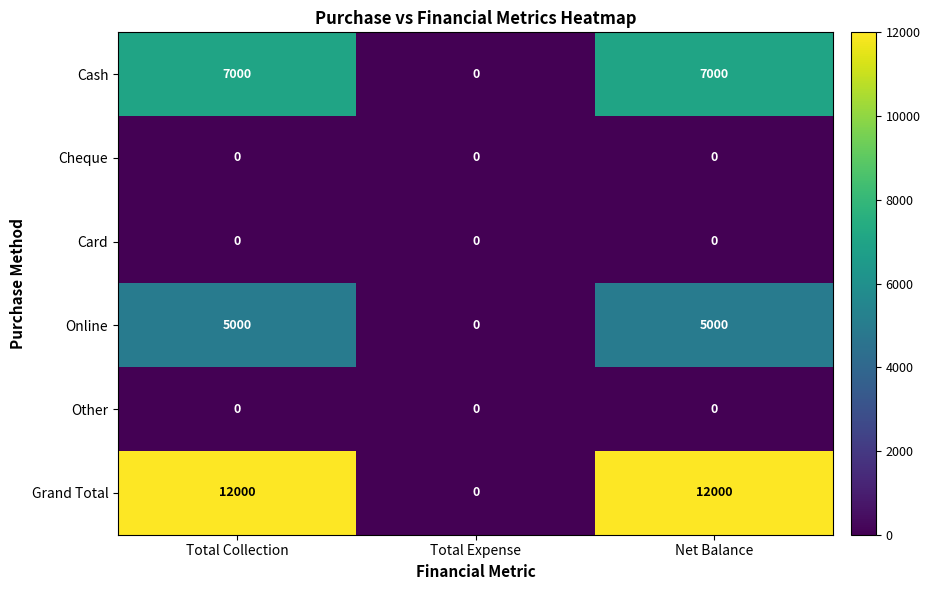

Which series has the largest total across all categories?

Grand Total